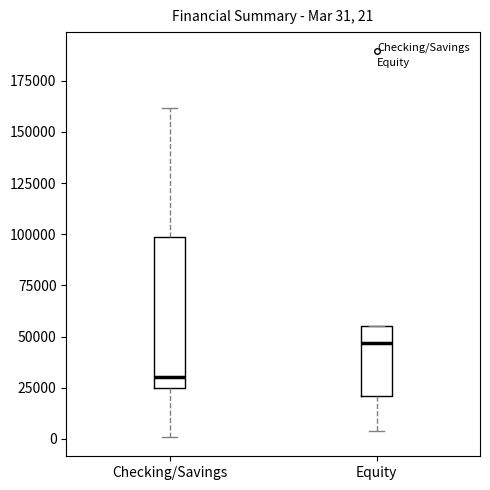

Which box's median line is the lowest?

Checking/Savings